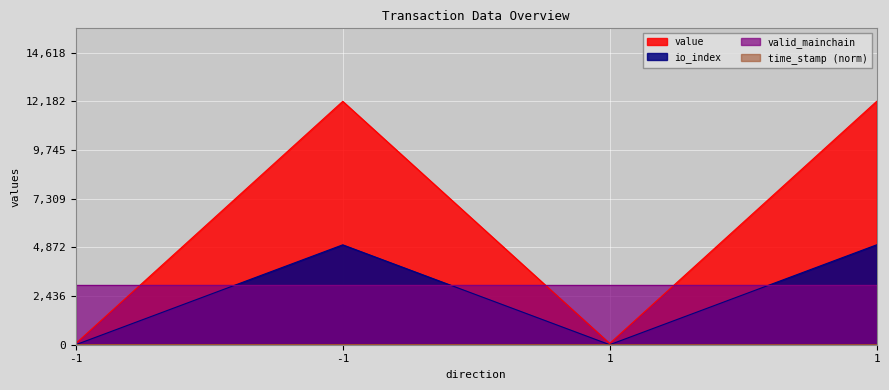

What is the average value of the value series?

6122.8